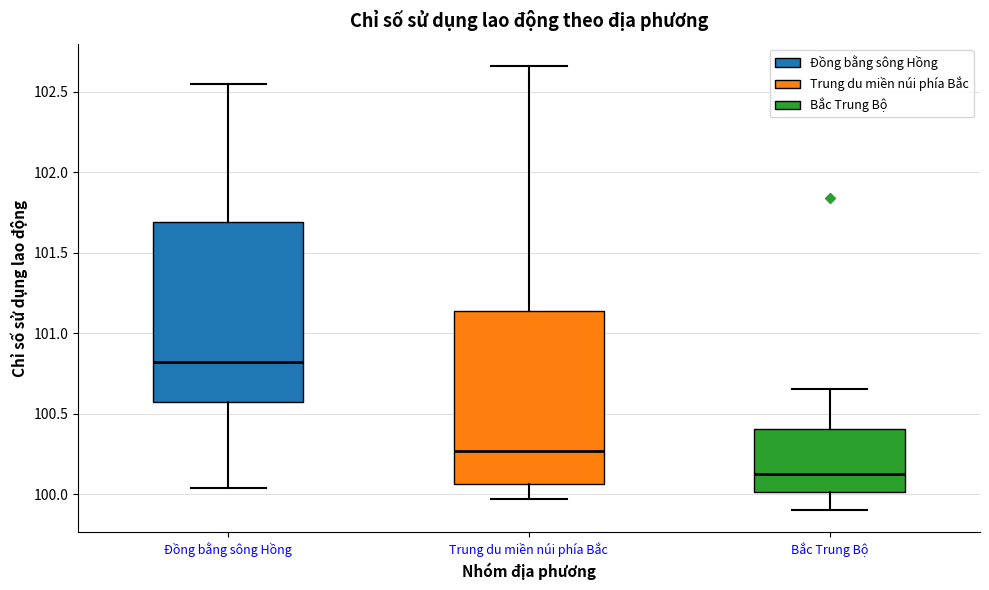

Reading left to right, transcribe this box plot: for each box, give where its median line is, the range the box spans, and where its two whiskers end, as read against the y-axis. The values are not printed on the chart, so give them approximately, as read against the axis.

Đồng bằng sông Hồng: median 100.80, box 100.60 to 101.70, whiskers 100.05 to 102.55
Trung du miền núi phía Bắc: median 100.25, box 100.05 to 101.15, whiskers 99.95 to 102.65
Bắc Trung Bộ: median 100.15, box 100.00 to 100.40, whiskers 99.90 to 100.65